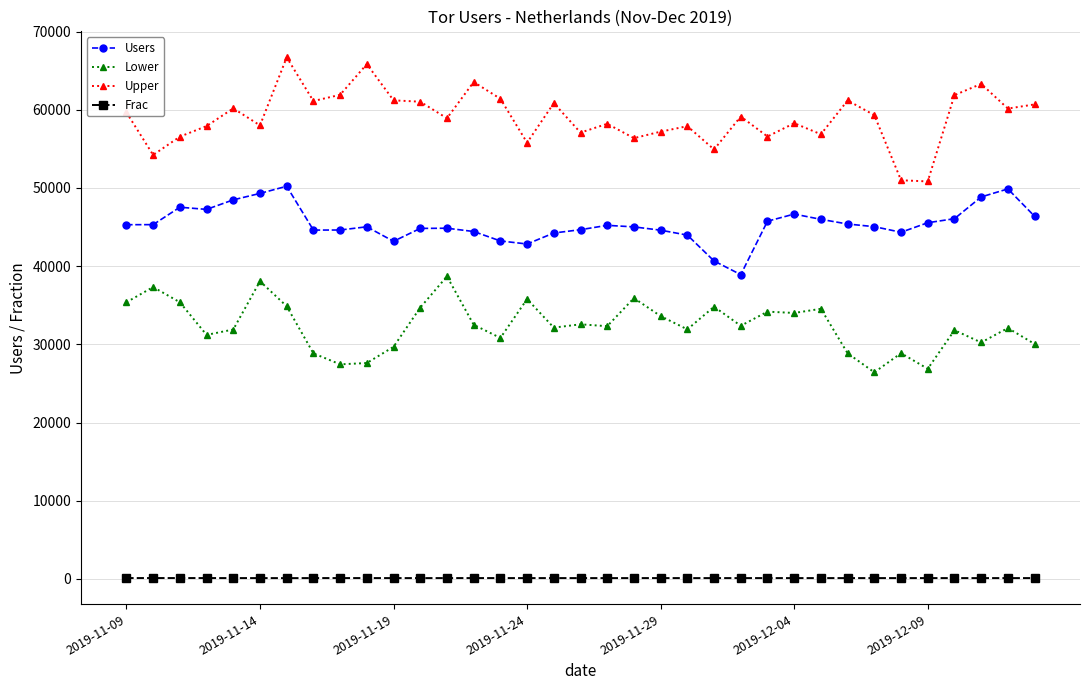

What is the minimum value shown in the chart?

96